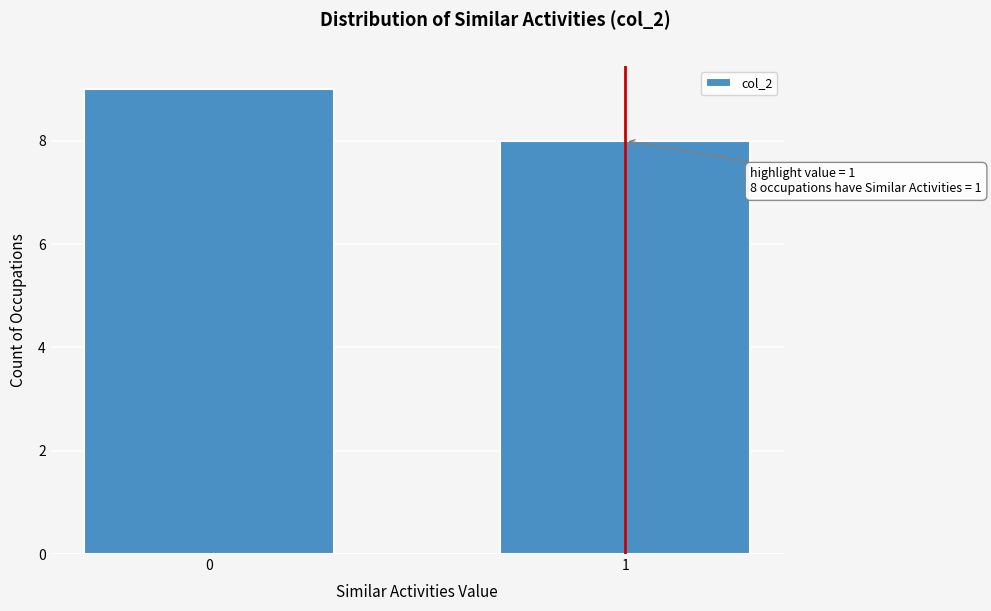

Reading left to right, extract all data points from this chart.

9	8